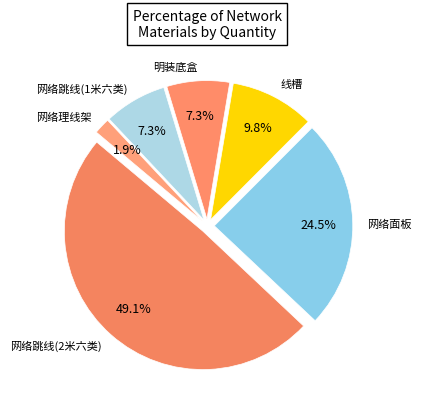

Approximately how many times larger is the value at 明装底盒 compared to 网络理线架?

3.9